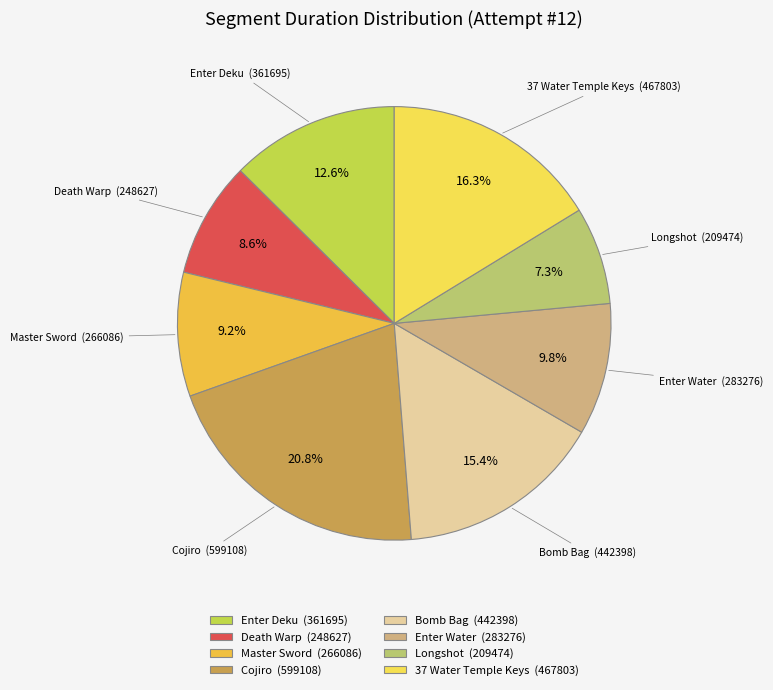

What is the largest slice in the pie chart?

Cojiro